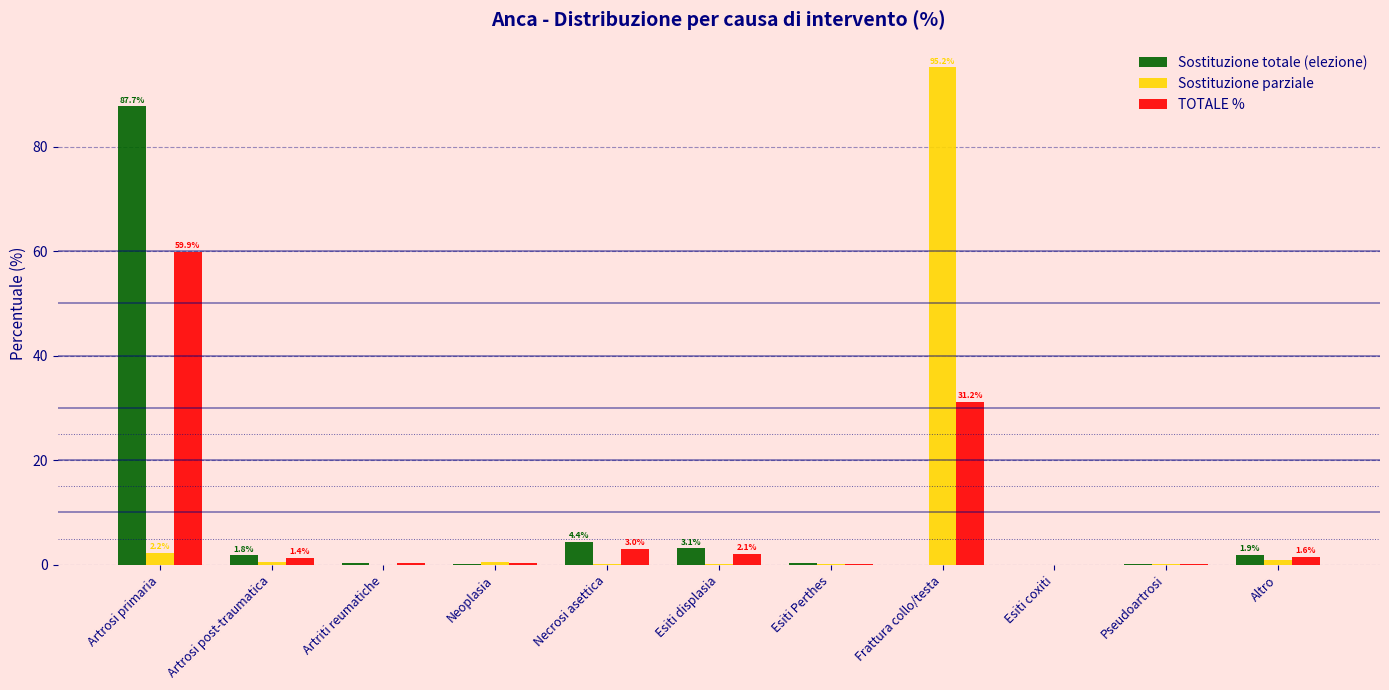

What is the sum of all Sostituzione totale (elezione) values?

100.0